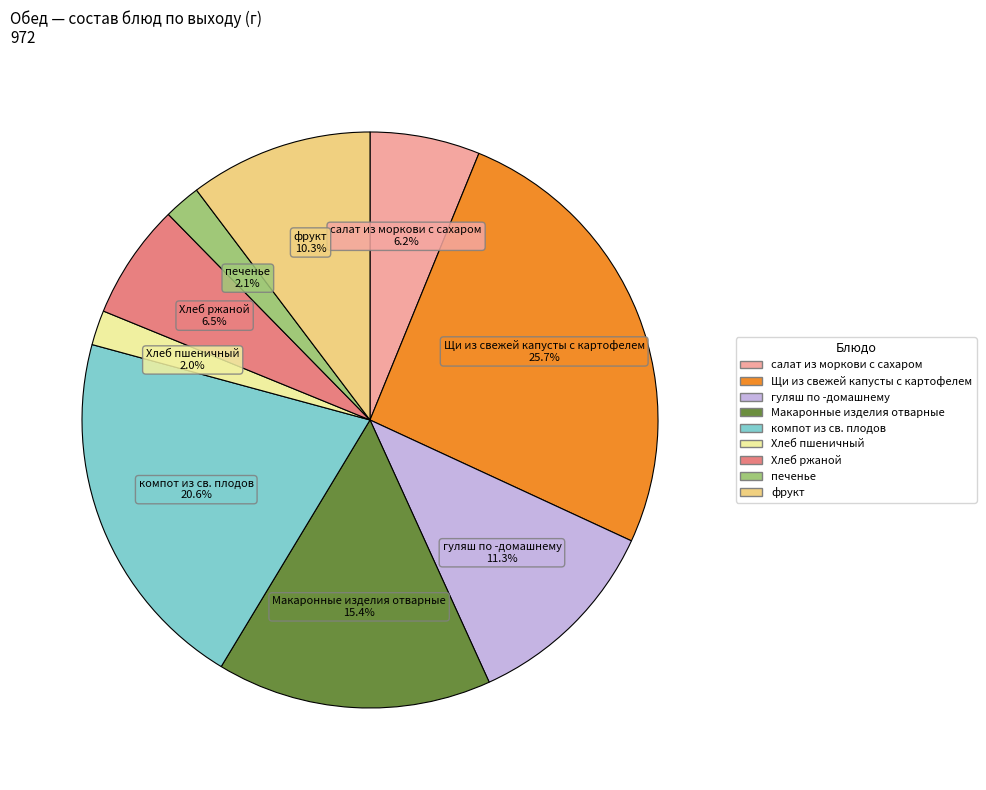

To the nearest percent, what percentage of the pie is гуляш по -домашнему?

11%